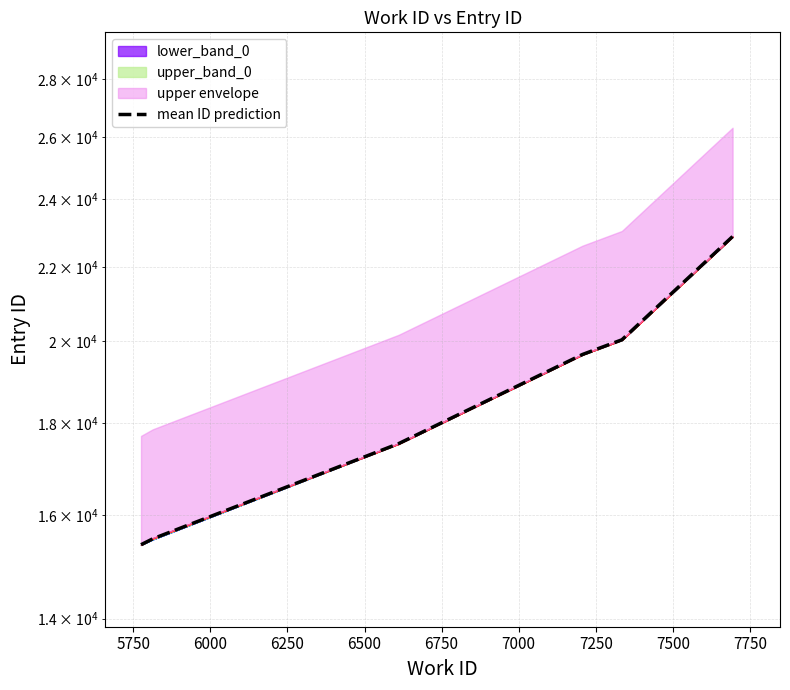

What is the difference between the maximum and minimum values?

7478.0